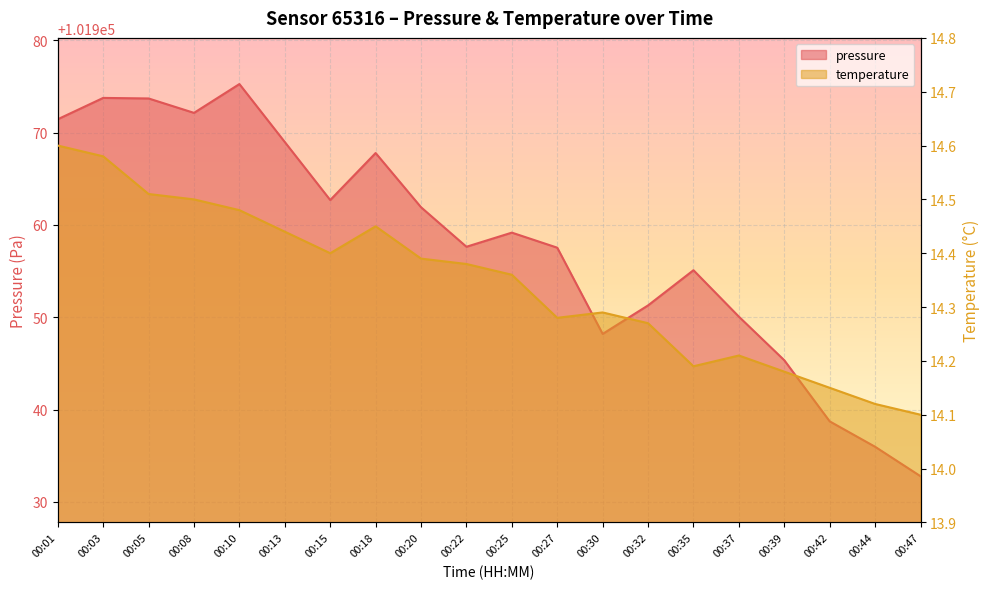

Reading left to right, transcribe all the data shown in this chart.

pressure: 101971.4	101973.8	101973.7	101972.1	101975.2	101969.0	101962.7	101967.8	101961.9	101957.6	101959.2	101957.5	101948.2	101951.3	101955.1	101950.1	101945.3	101938.7	101936.0	101932.8
temperature: 14.6	14.6	14.5	14.5	14.5	14.4	14.4	14.4	14.4	14.4	14.4	14.3	14.3	14.3	14.2	14.2	14.2	14.2	14.1	14.1